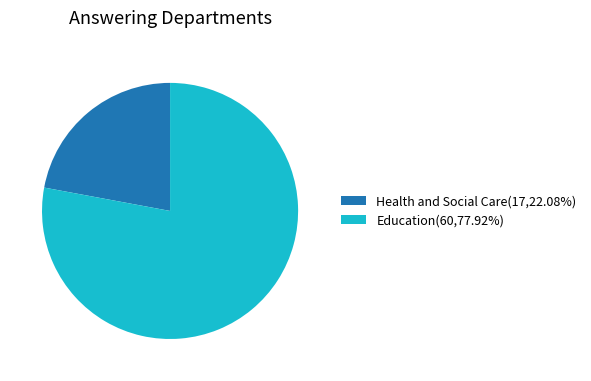

Do Education(60,77.92%) and Health and Social Care(17,22.08%) together represent more than half of the pie?

Yes